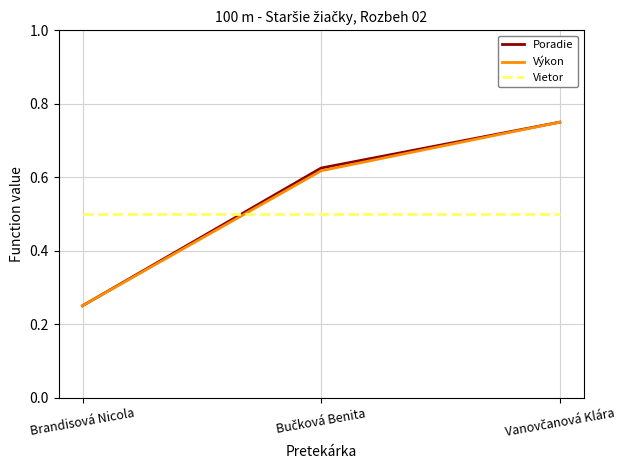

Does the chart have visible grid lines?

Yes